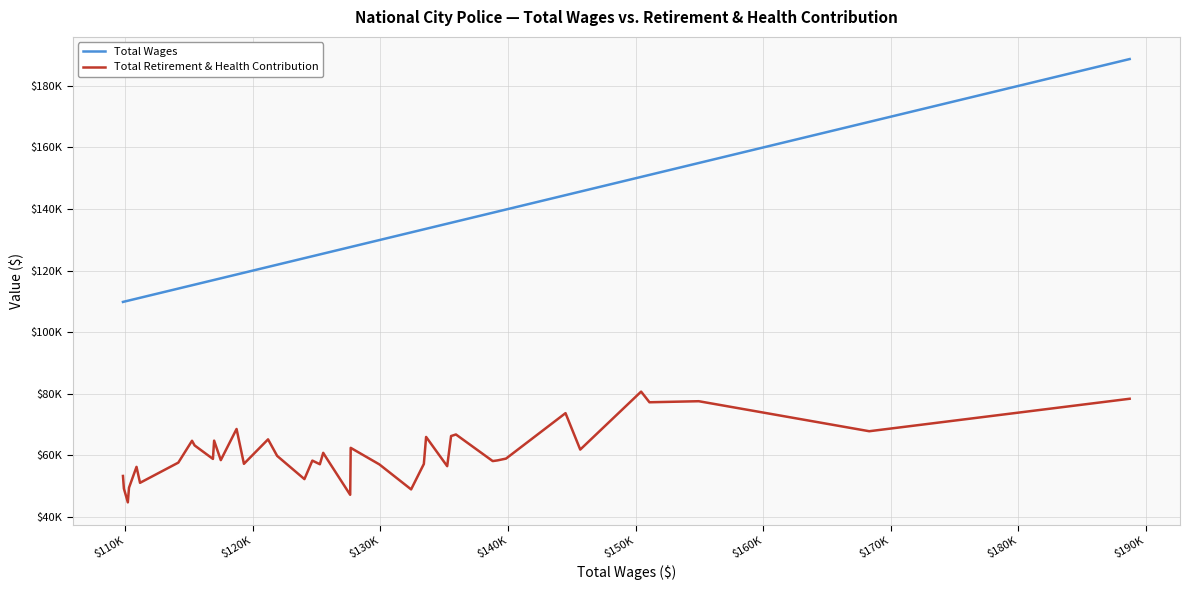

Which series has the largest range (max minus min)?

Total Wages